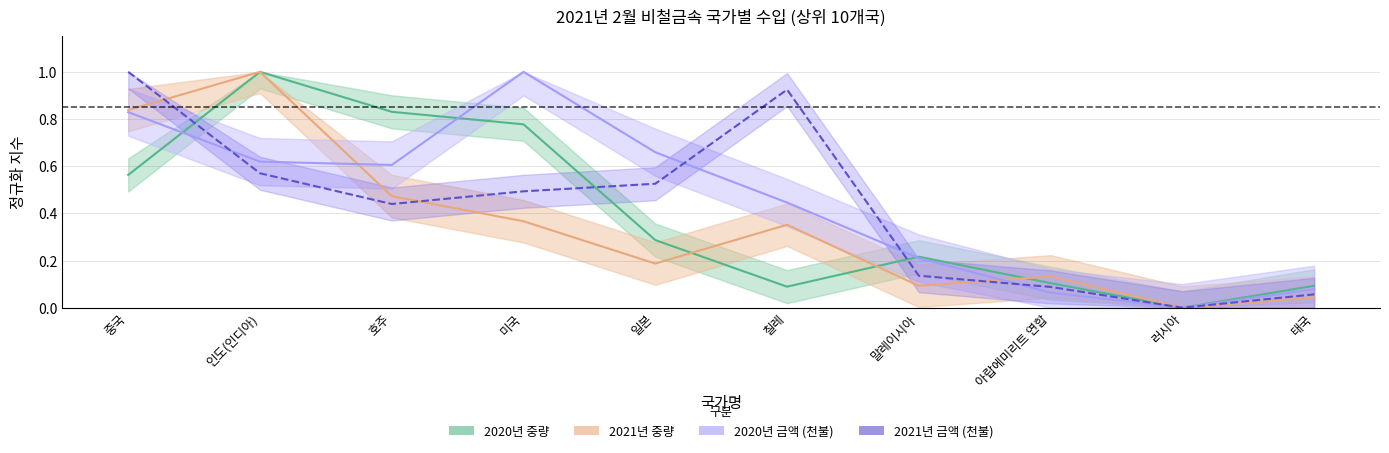

Which series has the widest spread of values?

2021년 중량